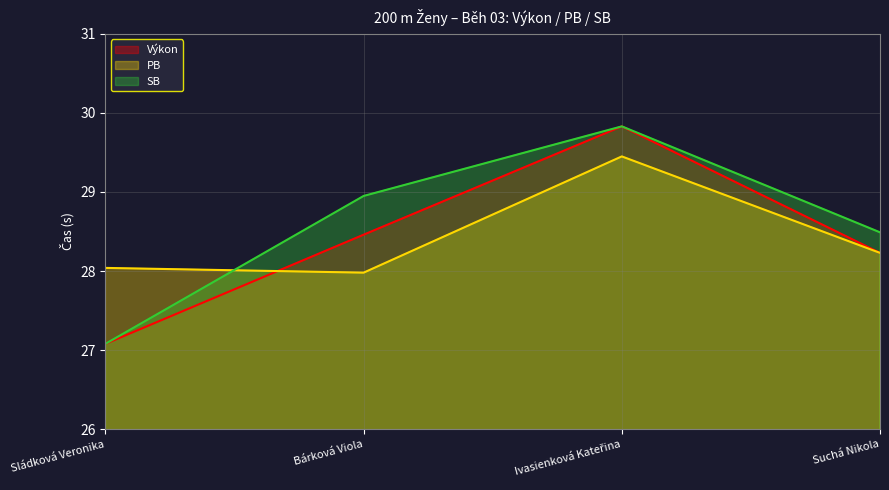

At Bárková Viola, list the series in order from largest to smallest.

SB, Výkon, PB